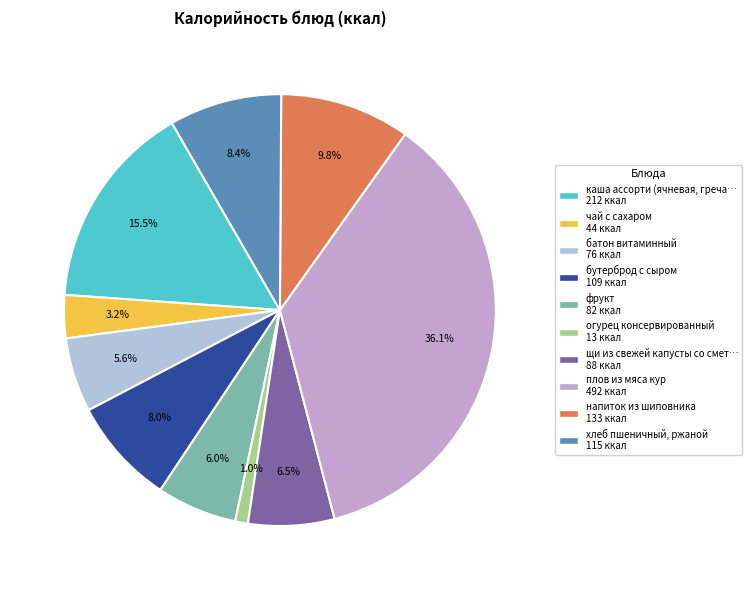

Does any single category account for the majority?

No